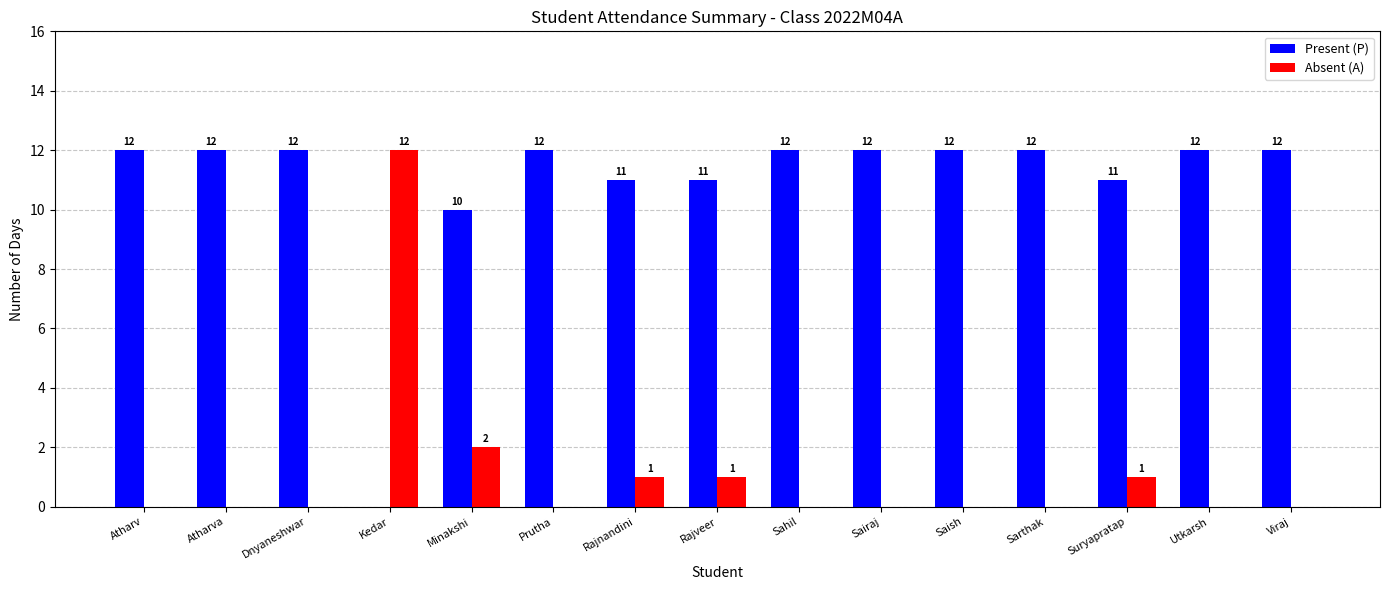

Where is Present (P) nearest to the value 6?

Minakshi